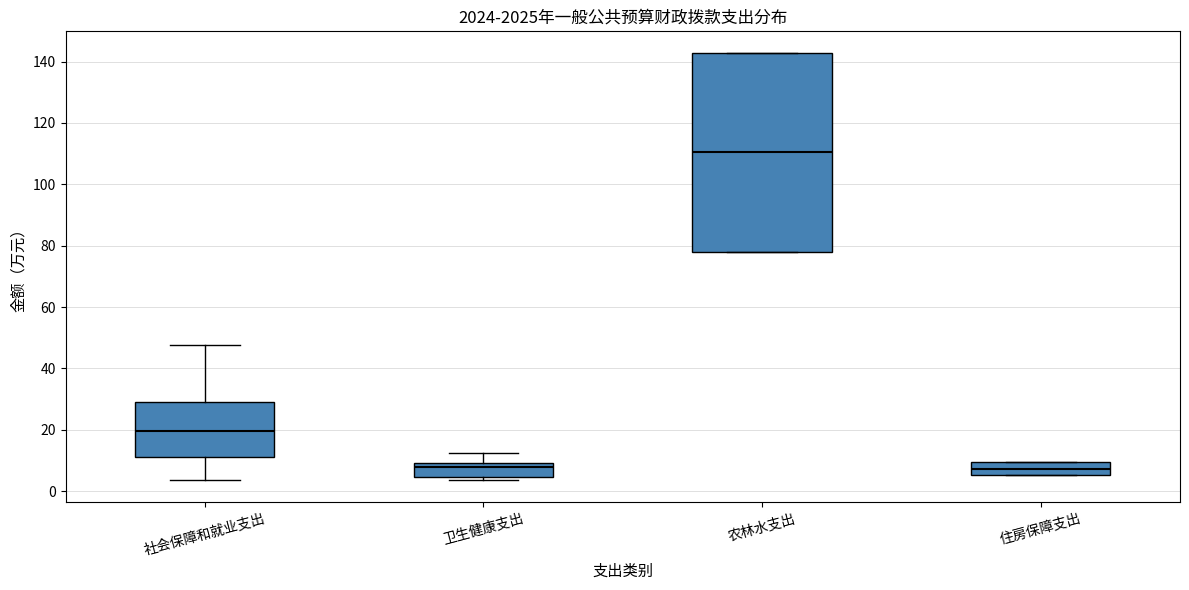

Reading left to right, transcribe this box plot: for each box, give where its median line is, the range the box spans, and where its two whiskers end, as read against the y-axis. The values are not printed on the chart, so give them approximately, as read against the axis.

社会保障和就业支出: median 20, box 12 to 30, whiskers 4 to 48
卫生健康支出: median 8, box 4 to 10, whiskers 4 (just below the box's lower edge) to 12
农林水支出: median 110, box 78 to 142, whiskers 78 to 142
住房保障支出: median 8, box 6 to 10, whiskers 6 to 10